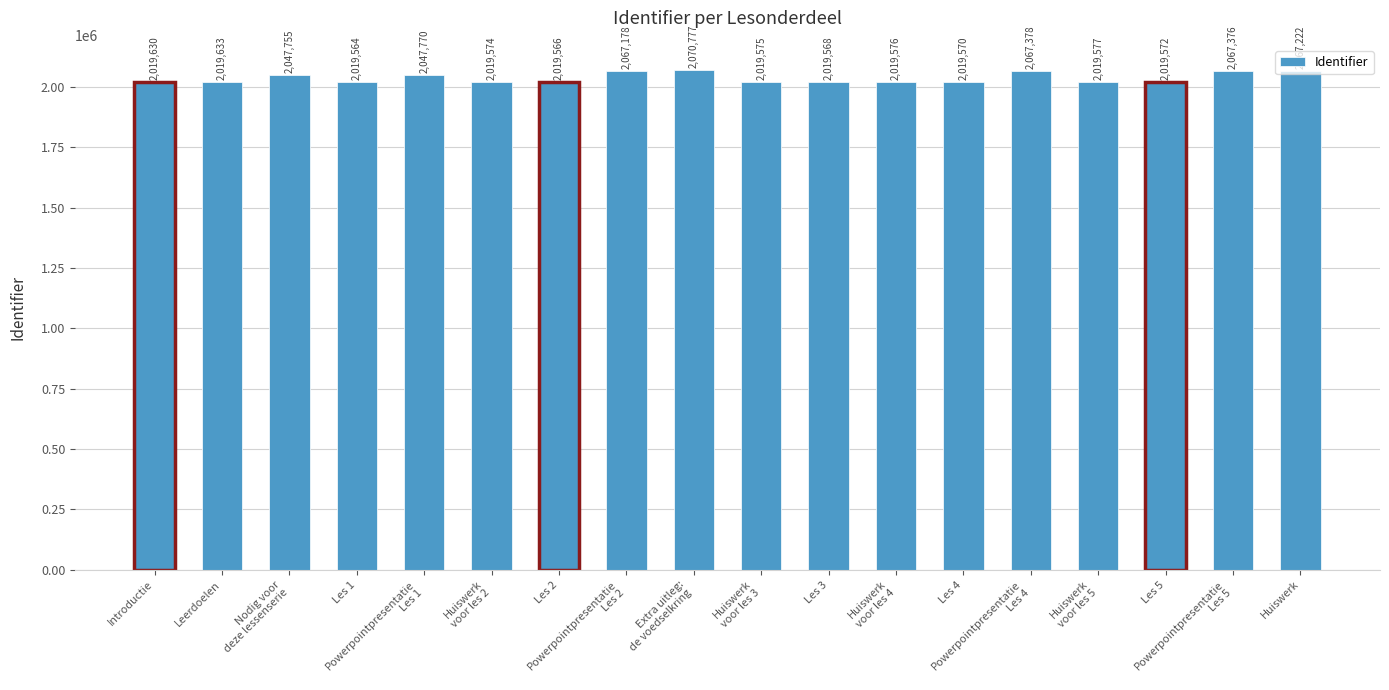

List the labels in order of value, largest first.

Extra uitleg:
de voedselkring, Powerpointpresentatie
Les 4, Powerpointpresentatie
Les 5, Huiswerk, Powerpointpresentatie
Les 2, Powerpointpresentatie
Les 1, Nodig voor
deze lessenserie, Leerdoelen, Introductie, Huiswerk
voor les 5, Huiswerk
voor les 4, Huiswerk
voor les 3, Huiswerk
voor les 2, Les 5, Les 4, Les 3, Les 2, Les 1